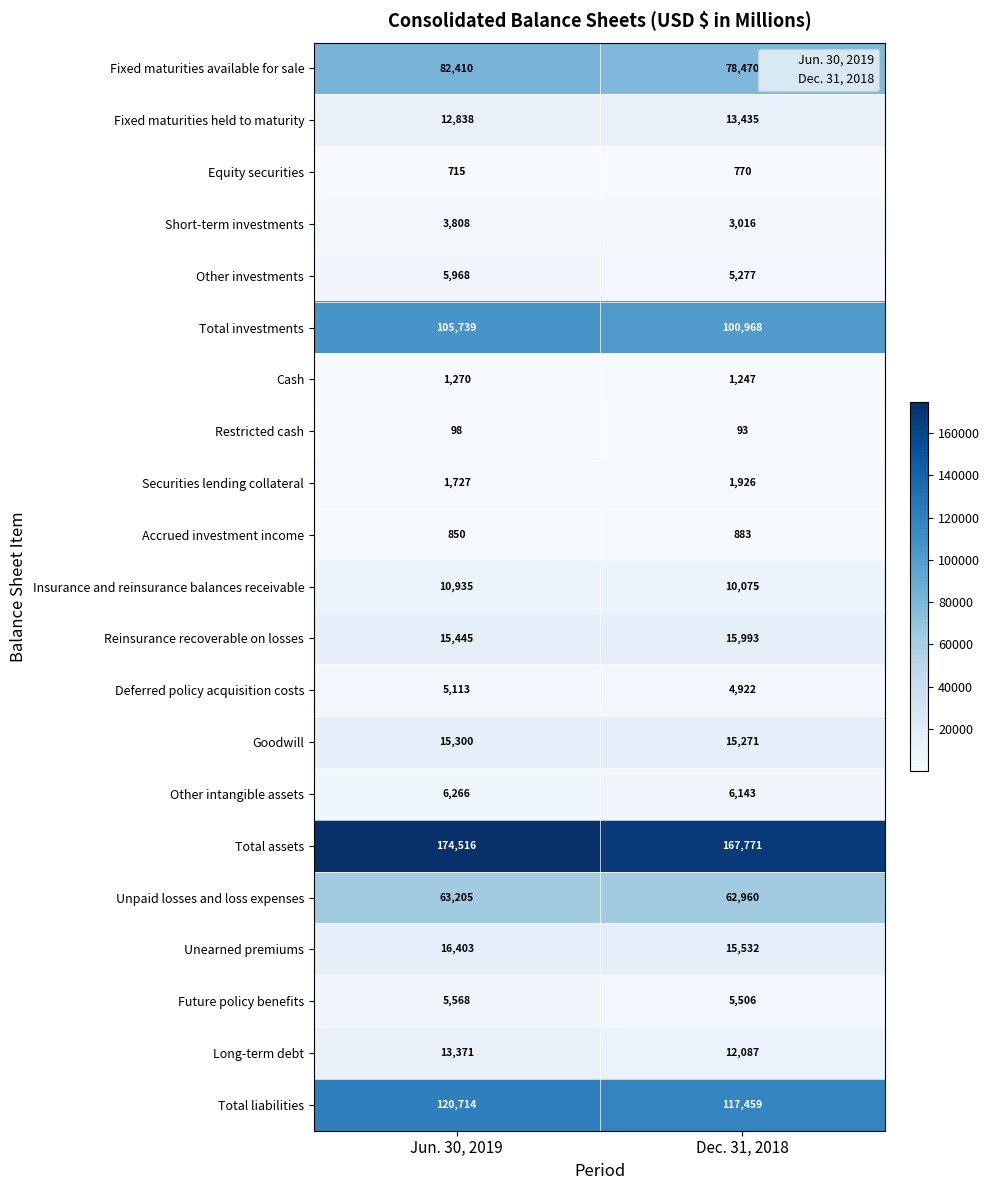

Where is Securities lending collateral nearest to the value 1826?

Jun. 30, 2019